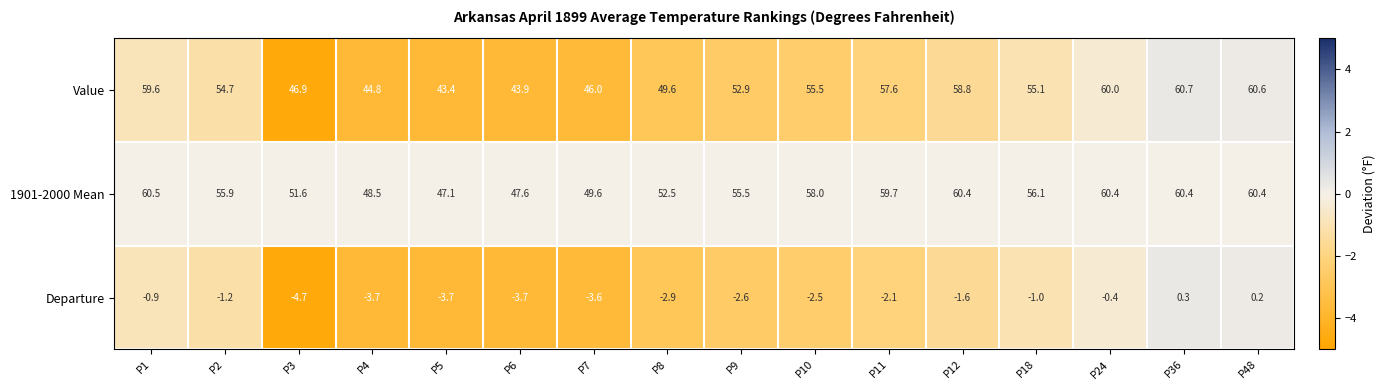

What is the greatest value displayed?

60.7